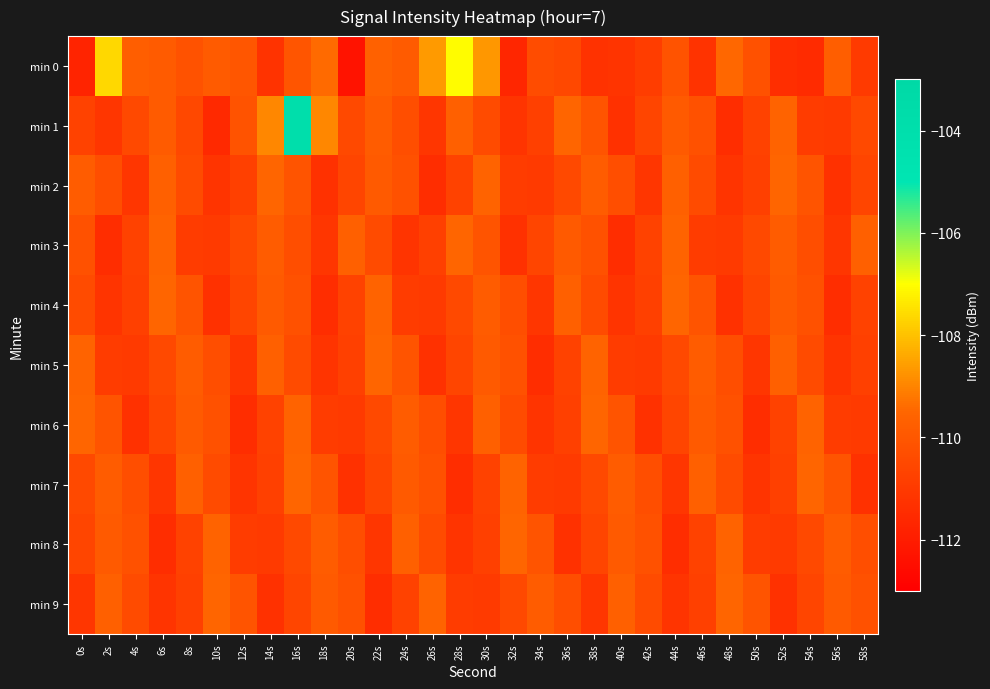

Which series has the widest spread of values?

min 1